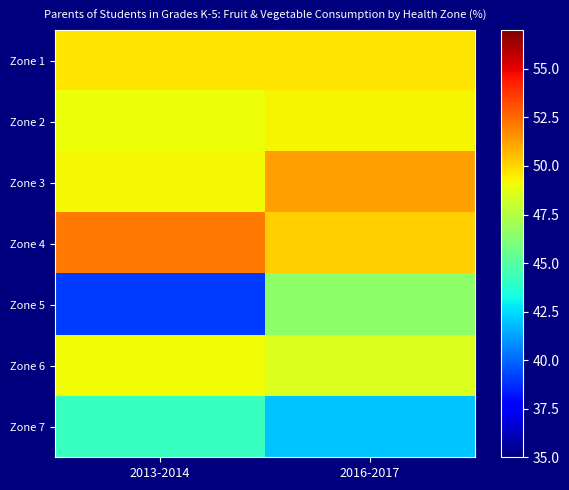

What is the spread (max minus min) of values at 2016-2017?

9.3